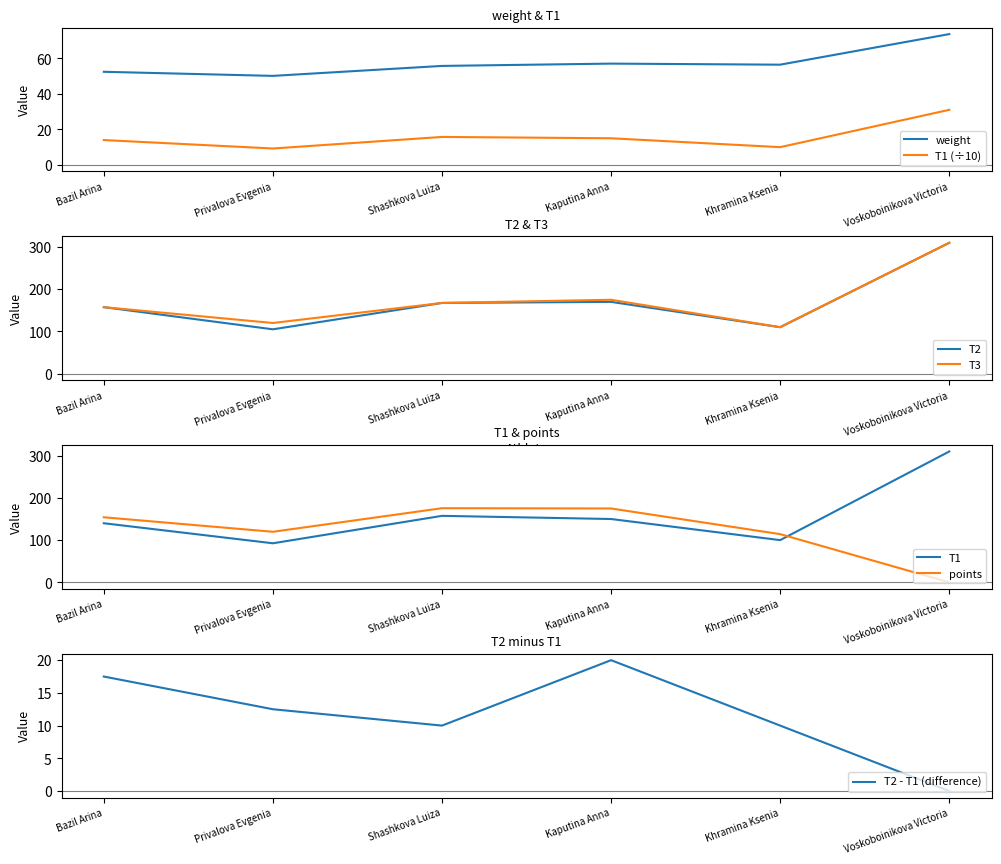

Reading left to right, what are all the values shown in this chart?

weight: 52.4	50.1	55.7	57.0	56.4	73.6
T1: 140.0	92.5	157.5	150.0	100.0	310.0
T2: 157.5	105.0	167.5	170.0	110.0	310.0
T3: 157.5	120.0	167.5	175.0	110.0	310.0
points: 154.1	119.8	175.6	175.0	114.2	0.0